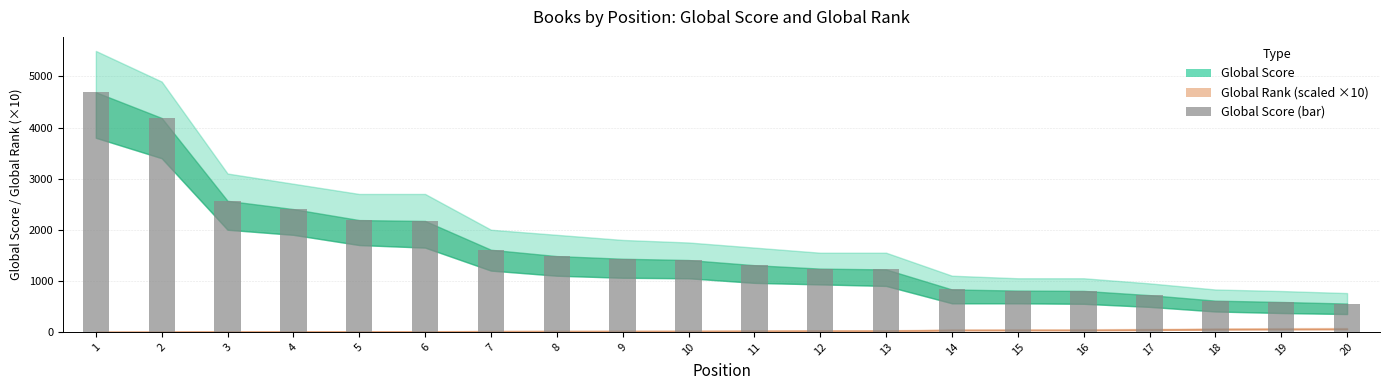

What is the ratio of the value at 11 to the value at 16?

1.6